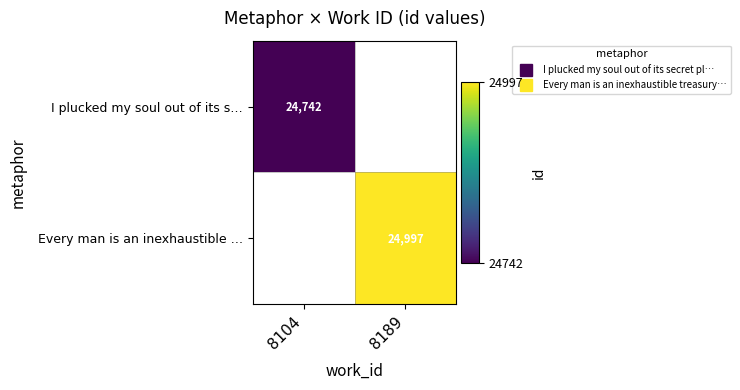

At how many categories does at least one series exceed 24909?

1